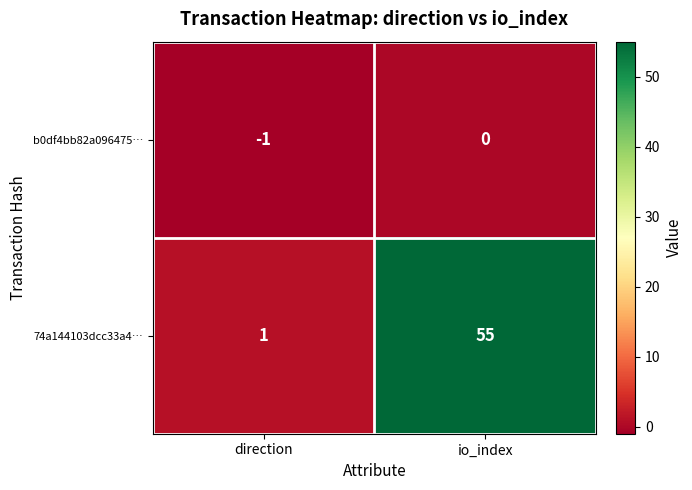

Between direction and io_index, which series saw the biggest shift?

74a144103dcc33a4…